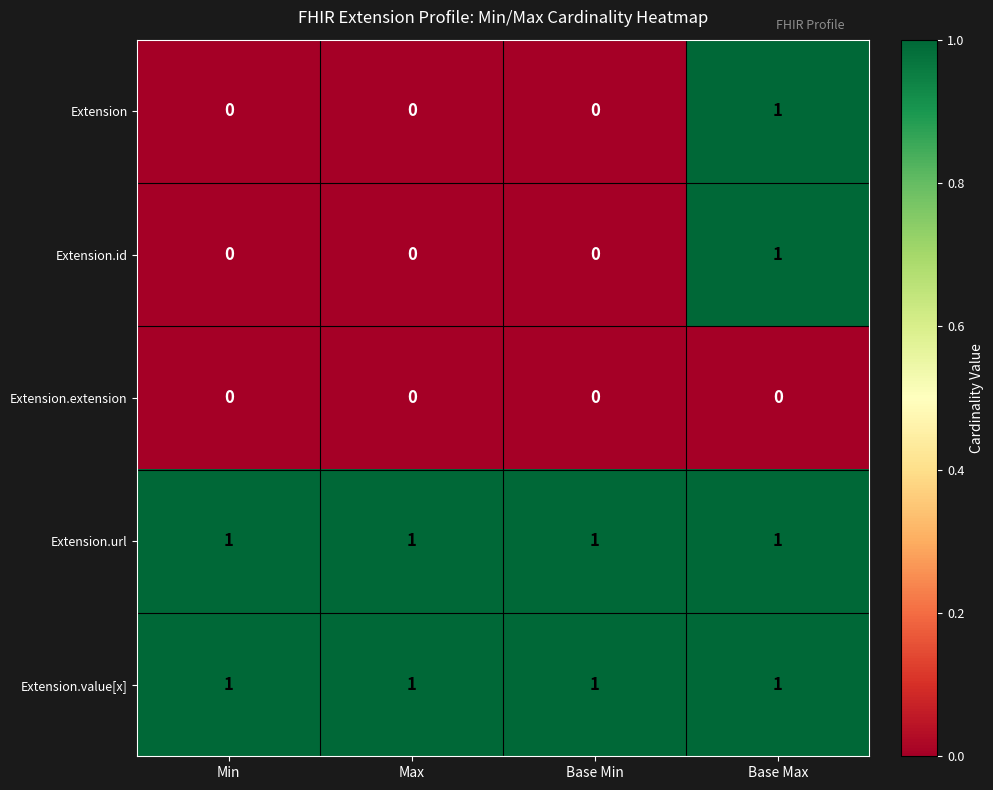

What is the sum of all Extension.url values?

4